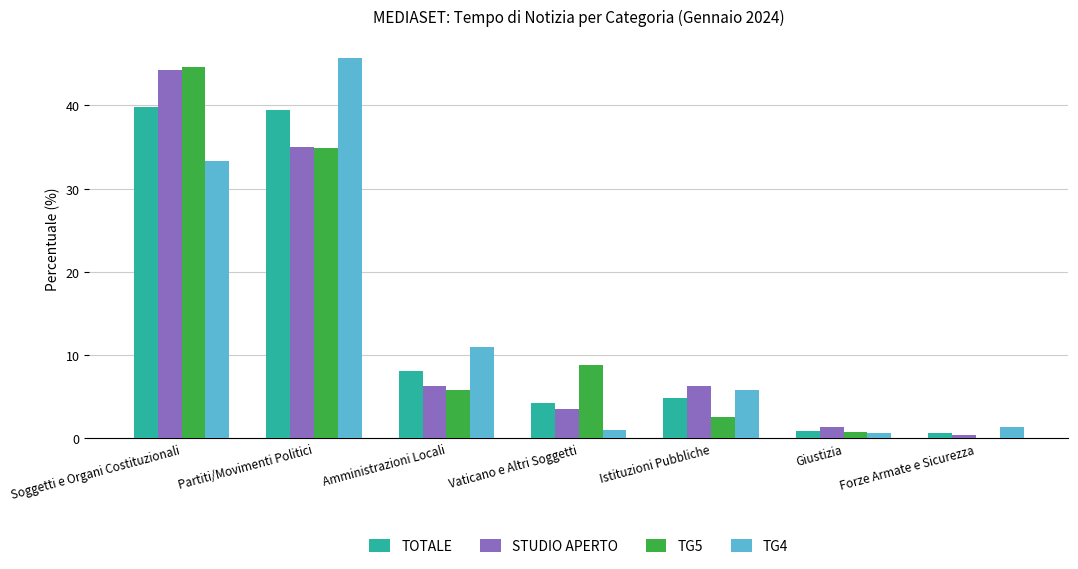

How many groups of bars are there?

7